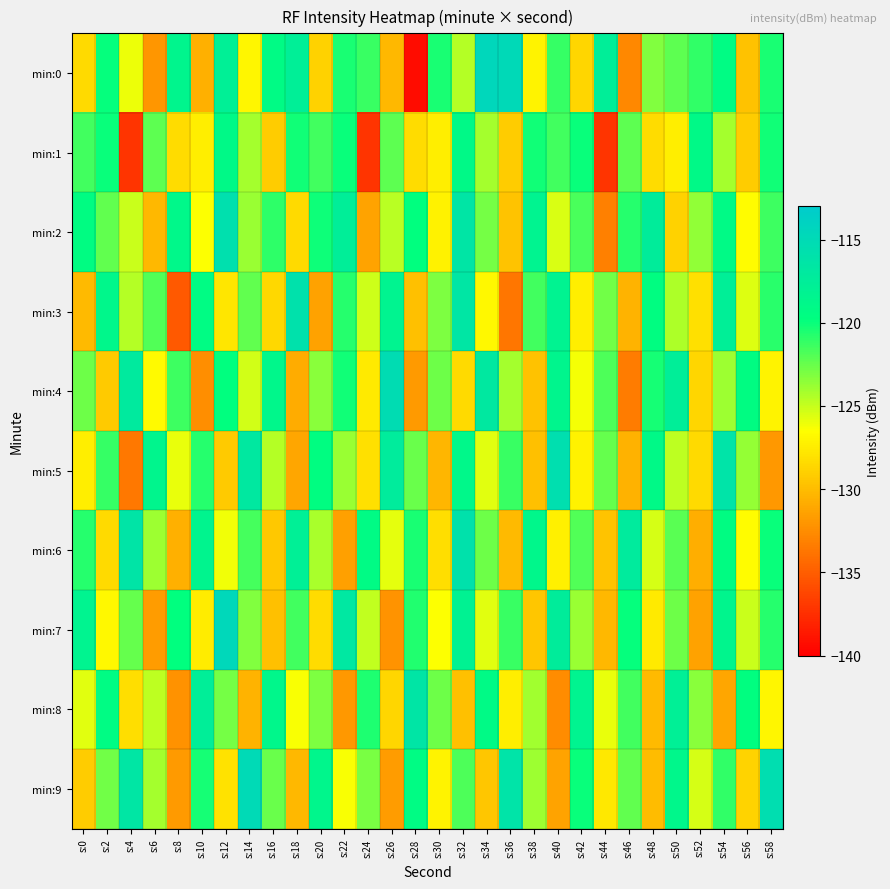

Between s:52 and s:6, which is larger?

s:52